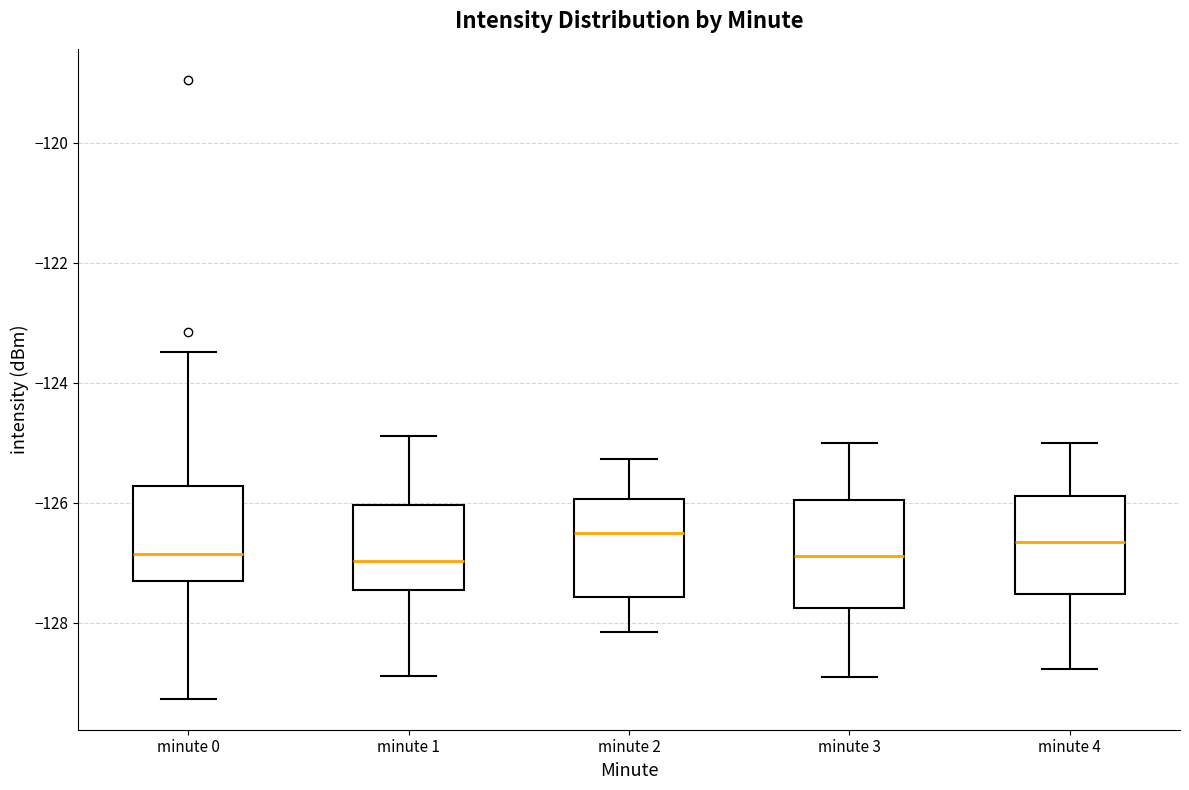

Reading left to right, read every box against the y-axis: the position of its median line, the range the box covers, and the ends of its whiskers. The values are not printed on the chart, so give them approximately, as read against the axis.

minute 0: median -126.8, box -127.4 to -125.8, whiskers -129.2 to -123.4
minute 1: median -127.0, box -127.4 to -126.0, whiskers -128.8 to -124.8
minute 2: median -126.6, box -127.6 to -126.0, whiskers -128.2 to -125.2
minute 3: median -126.8, box -127.8 to -126.0, whiskers -129.0 to -125.0
minute 4: median -126.6, box -127.6 to -125.8, whiskers -128.8 to -125.0